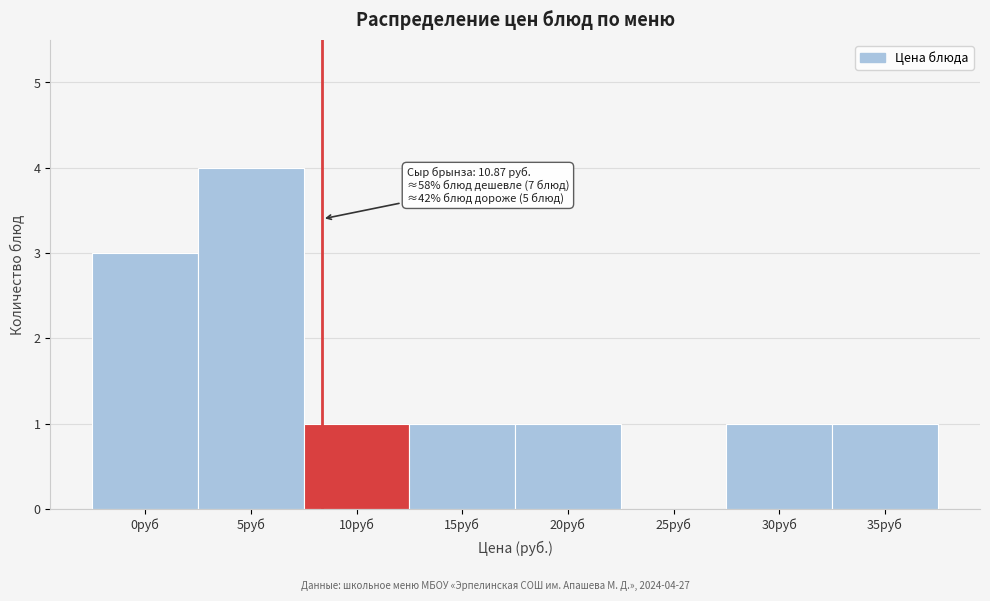

Reading left to right, list all the values displayed in this chart.

0руб=3	5руб=4	10руб=1	15руб=1	20руб=1	25руб=0	30руб=1	35руб=1